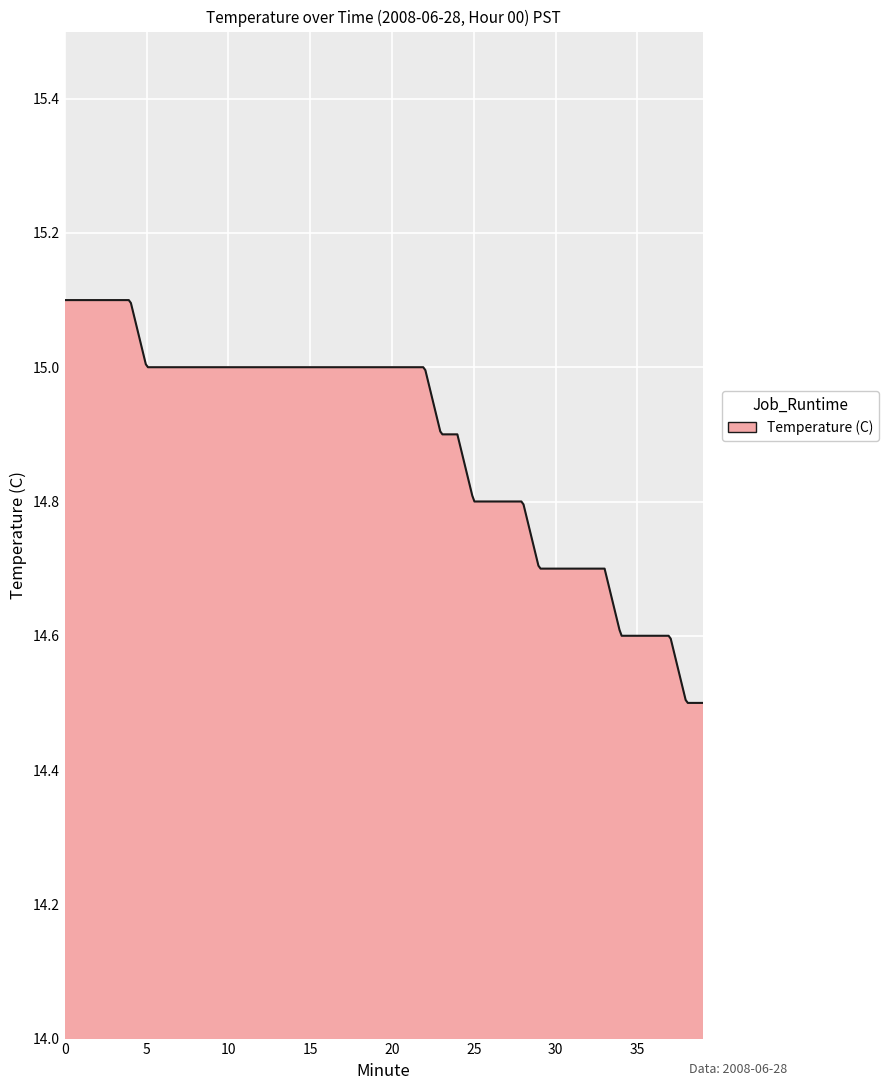

What is the difference between the maximum and minimum values?

0.6